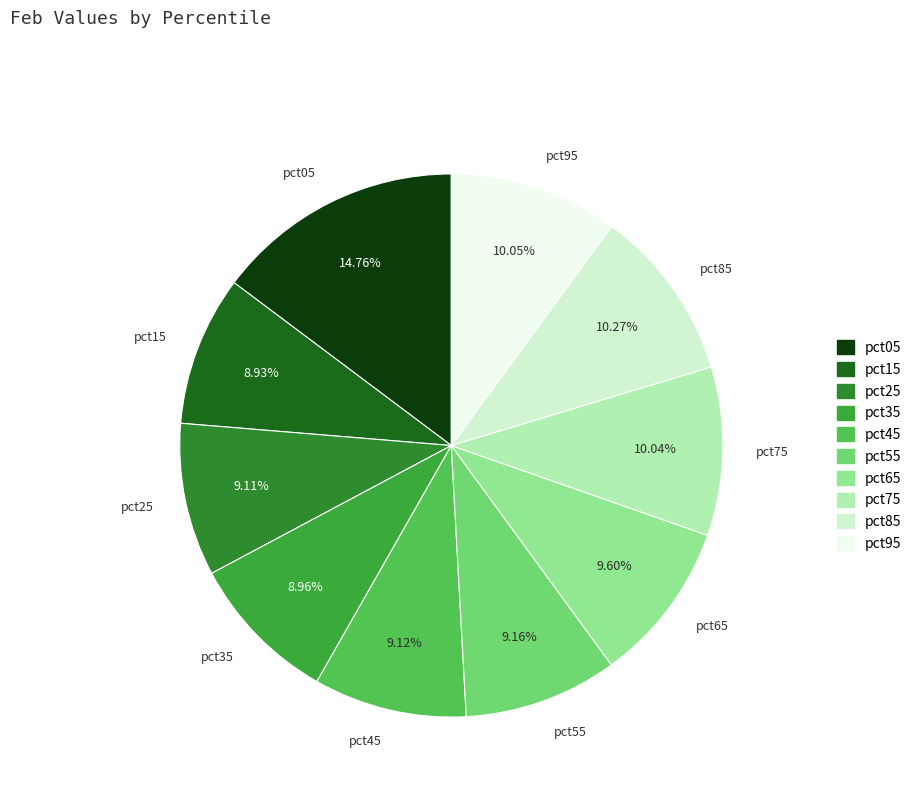

To the nearest percent, what percentage of the pie is pct05?

15%